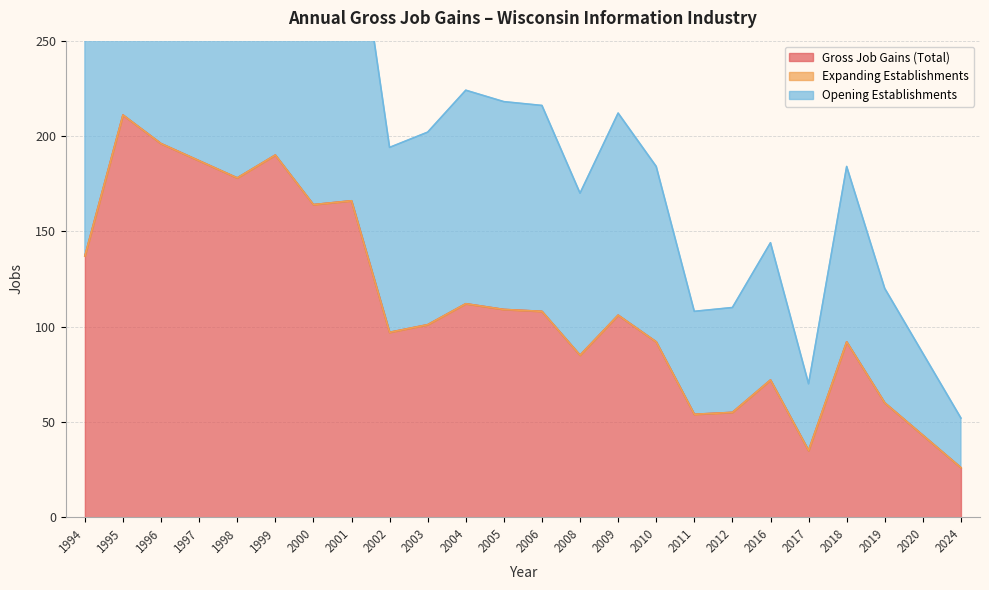

Which label corresponds to the smallest value in the chart?

2024